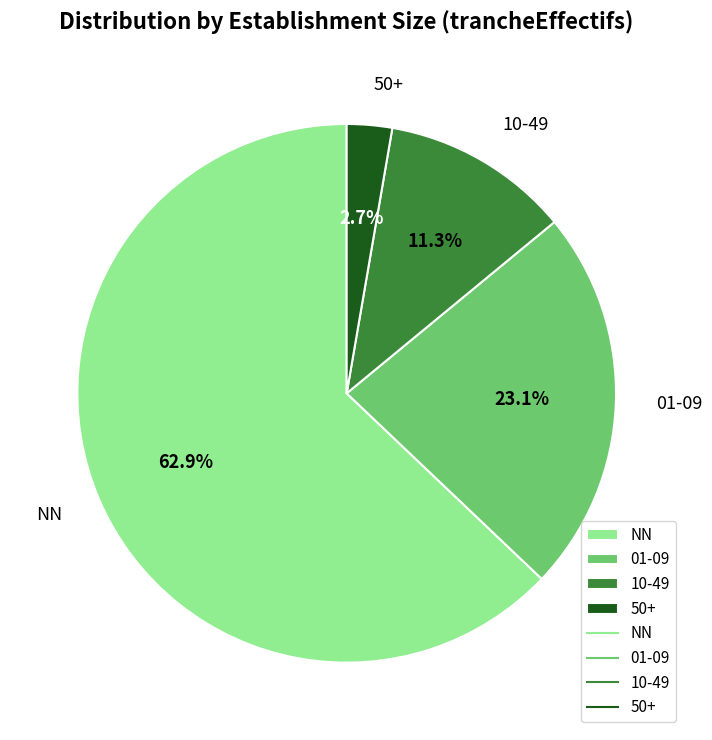

What percentage do 10-49 and 01-09 together represent?

34.4%